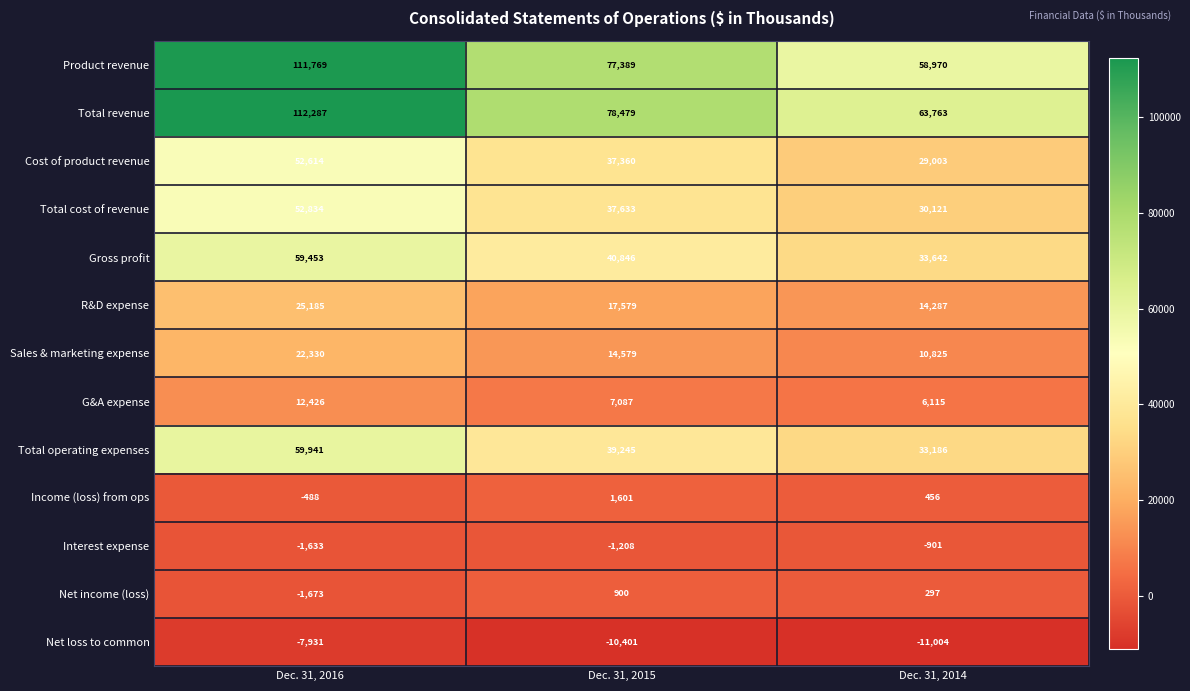

What is the difference between the maximum and second lowest values in the Net loss to common series?

2470